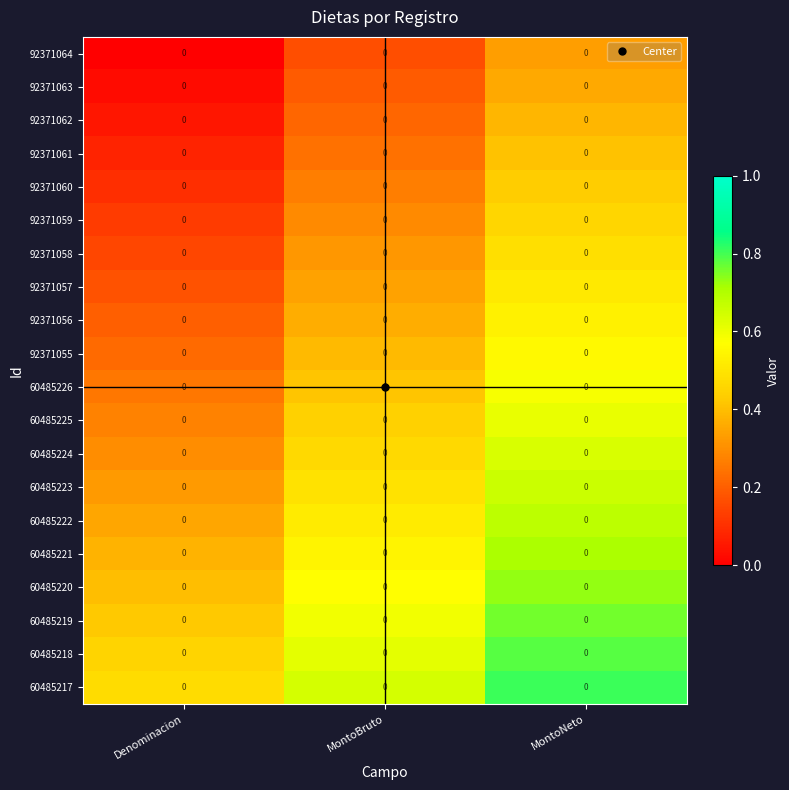

How many 60485226 values are between 0 and 1?

3